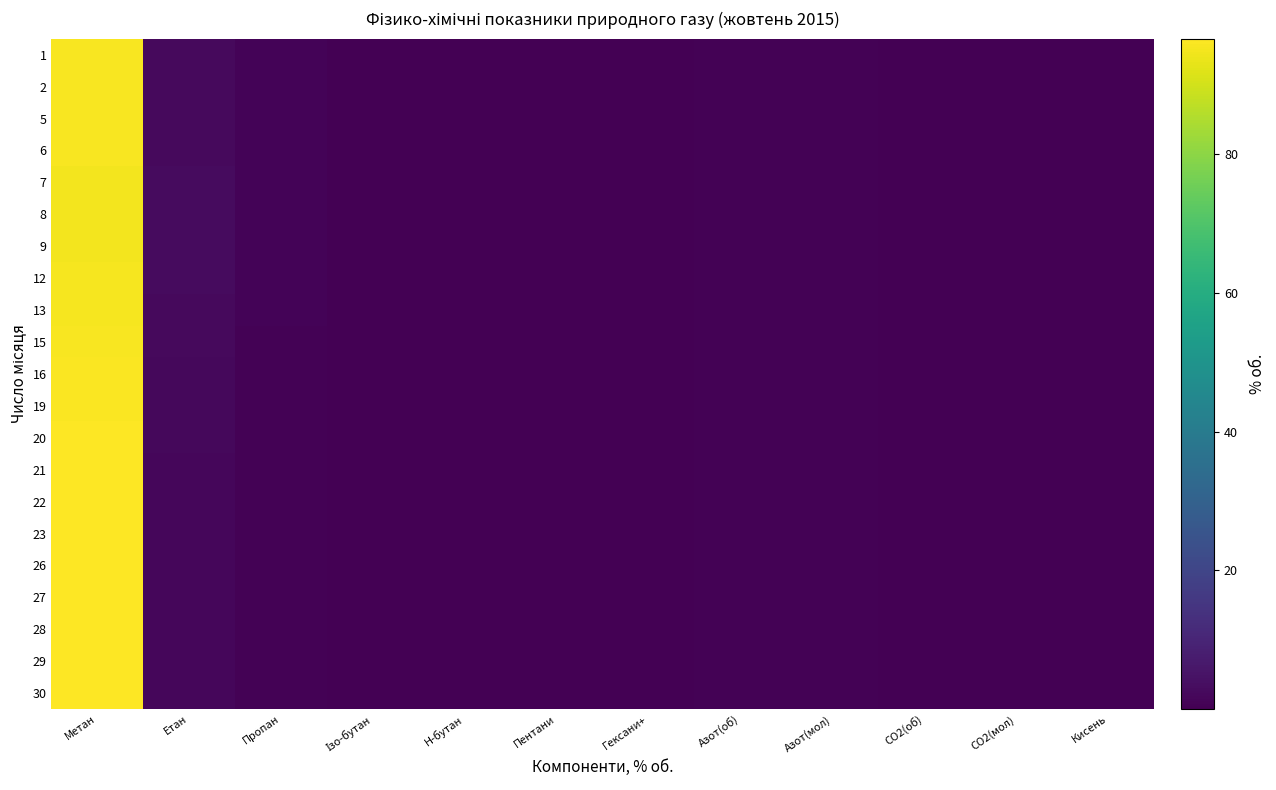

Reading right to left, extract all data points from this chart.

1: Кисень=0.0	CO2(мол)=0.2	CO2(об)=0.2	Азот(мол)=0.7	Азот(об)=0.7	Гексани+=0.0	Пентани=0.1	Н-бутан=0.1	Ізо-бутан=0.1	Пропан=0.8	Етан=2.4	Метан=95.6
2: Кисень=0.0	CO2(мол)=0.2	CO2(об)=0.2	Азот(мол)=0.7	Азот(об)=0.7	Гексани+=0.0	Пентани=0.1	Н-бутан=0.1	Ізо-бутан=0.1	Пропан=0.8	Етан=2.4	Метан=95.5
5: Кисень=0.0	CO2(мол)=0.2	CO2(об)=0.2	Азот(мол)=0.7	Азот(об)=0.7	Гексани+=0.0	Пентани=0.0	Н-бутан=0.1	Ізо-бутан=0.1	Пропан=0.8	Етан=2.3	Метан=95.6
6: Кисень=0.0	CO2(мол)=0.2	CO2(об)=0.2	Азот(мол)=0.7	Азот(об)=0.7	Гексани+=0.0	Пентани=0.1	Н-бутан=0.1	Ізо-бутан=0.1	Пропан=0.8	Етан=2.4	Метан=95.5
7: Кисень=0.0	CO2(мол)=0.2	CO2(об)=0.2	Азот(мол)=0.7	Азот(об)=0.7	Гексани+=0.0	Пентани=0.1	Н-бутан=0.2	Ізо-бутан=0.1	Пропан=0.9	Етан=2.7	Метан=95.1
8: Кисень=0.0	CO2(мол)=0.2	CO2(об)=0.2	Азот(мол)=0.6	Азот(об)=0.6	Гексани+=0.0	Пентани=0.1	Н-бутан=0.2	Ізо-бутан=0.1	Пропан=0.9	Етан=2.8	Метан=95.0
9: Кисень=0.0	CO2(мол)=0.2	CO2(об)=0.2	Азот(мол)=0.6	Азот(об)=0.6	Гексани+=0.0	Пентани=0.1	Н-бутан=0.2	Ізо-бутан=0.1	Пропан=0.9	Етан=2.8	Метан=95.1
12: Кисень=0.0	CO2(мол)=0.2	CO2(об)=0.2	Азот(мол)=0.6	Азот(об)=0.6	Гексани+=0.0	Пентани=0.1	Н-бутан=0.1	Ізо-бутан=0.1	Пропан=0.9	Етан=2.7	Метан=95.2
13: Кисень=0.0	CO2(мол)=0.2	CO2(об)=0.2	Азот(мол)=0.7	Азот(об)=0.7	Гексани+=0.0	Пентани=0.0	Н-бутан=0.1	Ізо-бутан=0.1	Пропан=0.8	Етан=2.6	Метан=95.4
15: Кисень=0.0	CO2(мол)=0.2	CO2(об)=0.2	Азот(мол)=0.7	Азот(об)=0.7	Гексани+=0.0	Пентани=0.0	Н-бутан=0.1	Ізо-бутан=0.1	Пропан=0.7	Етан=2.3	Метан=95.8
16: Кисень=0.0	CO2(мол)=0.2	CO2(об)=0.2	Азот(мол)=0.7	Азот(об)=0.7	Гексани+=0.0	Пентани=0.0	Н-бутан=0.1	Ізо-бутан=0.1	Пропан=0.7	Етан=2.2	Метан=96.0
19: Кисень=0.0	CO2(мол)=0.2	CO2(об)=0.2	Азот(мол)=0.7	Азот(об)=0.7	Гексани+=0.0	Пентани=0.0	Н-бутан=0.1	Ізо-бутан=0.1	Пропан=0.6	Етан=2.0	Метан=96.3
20: Кисень=0.0	CO2(мол)=0.1	CO2(об)=0.1	Азот(мол)=0.7	Азот(об)=0.7	Гексани+=0.0	Пентани=0.0	Н-бутан=0.1	Ізо-бутан=0.1	Пропан=0.6	Етан=1.9	Метан=96.3
21: Кисень=0.0	CO2(мол)=0.1	CO2(об)=0.1	Азот(мол)=0.7	Азот(об)=0.7	Гексани+=0.0	Пентани=0.0	Н-бутан=0.1	Ізо-бутан=0.1	Пропан=0.6	Етан=1.9	Метан=96.5
22: Кисень=0.0	CO2(мол)=0.1	CO2(об)=0.1	Азот(мол)=0.7	Азот(об)=0.7	Гексани+=0.0	Пентани=0.0	Н-бутан=0.1	Ізо-бутан=0.1	Пропан=0.6	Етан=1.8	Метан=96.5
23: Кисень=0.0	CO2(мол)=0.1	CO2(об)=0.1	Азот(мол)=0.7	Азот(об)=0.7	Гексани+=0.0	Пентани=0.0	Н-бутан=0.1	Ізо-бутан=0.1	Пропан=0.6	Етан=1.8	Метан=96.5
26: Кисень=0.0	CO2(мол)=0.1	CO2(об)=0.1	Азот(мол)=0.7	Азот(об)=0.7	Гексани+=0.0	Пентани=0.0	Н-бутан=0.1	Ізо-бутан=0.1	Пропан=0.6	Етан=1.8	Метан=96.6
27: Кисень=0.0	CO2(мол)=0.1	CO2(об)=0.1	Азот(мол)=0.8	Азот(об)=0.8	Гексани+=0.0	Пентани=0.0	Н-бутан=0.1	Ізо-бутан=0.1	Пропан=0.5	Етан=1.7	Метан=96.6
28: Кисень=0.0	CO2(мол)=0.1	CO2(об)=0.1	Азот(мол)=0.7	Азот(об)=0.7	Гексани+=0.0	Пентани=0.0	Н-бутан=0.1	Ізо-бутан=0.1	Пропан=0.5	Етан=1.7	Метан=96.7
29: Кисень=0.0	CO2(мол)=0.1	CO2(об)=0.1	Азот(мол)=0.7	Азот(об)=0.7	Гексани+=0.0	Пентани=0.0	Н-бутан=0.1	Ізо-бутан=0.1	Пропан=0.5	Етан=1.8	Метан=96.6
30: Кисень=0.0	CO2(мол)=0.1	CO2(об)=0.1	Азот(мол)=0.7	Азот(об)=0.7	Гексани+=0.0	Пентани=0.0	Н-бутан=0.1	Ізо-бутан=0.1	Пропан=0.5	Етан=1.8	Метан=96.6